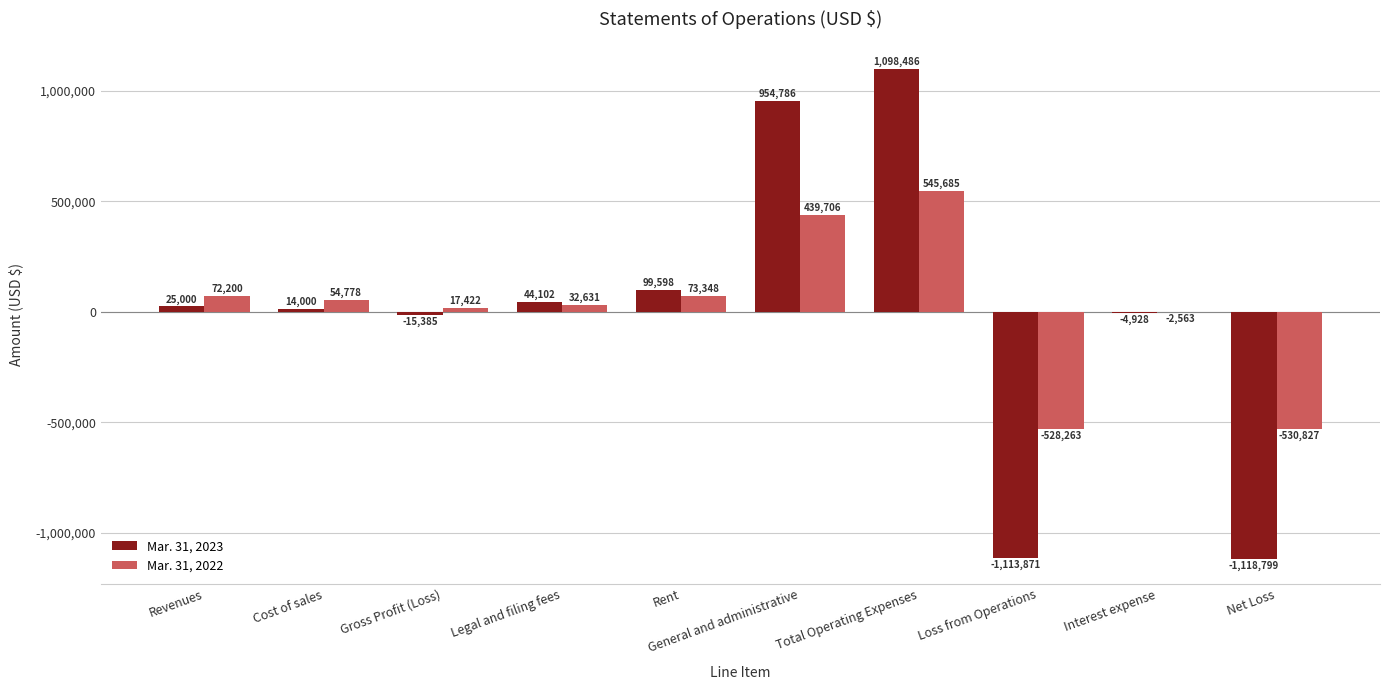

Reading left to right, what are all the values shown in this chart?

Mar. 31, 2023: Revenues=25000	Cost of sales=14000	Gross Profit (Loss)=-15385	Legal and filing fees=44102	Rent=99598	General and administrative=954786	Total Operating Expenses=1098486	Loss from Operations=-1113871	Interest expense=-4928	Net Loss=-1118799
Mar. 31, 2022: Revenues=72200	Cost of sales=54778	Gross Profit (Loss)=17422	Legal and filing fees=32631	Rent=73348	General and administrative=439706	Total Operating Expenses=545685	Loss from Operations=-528263	Interest expense=-2563	Net Loss=-530827